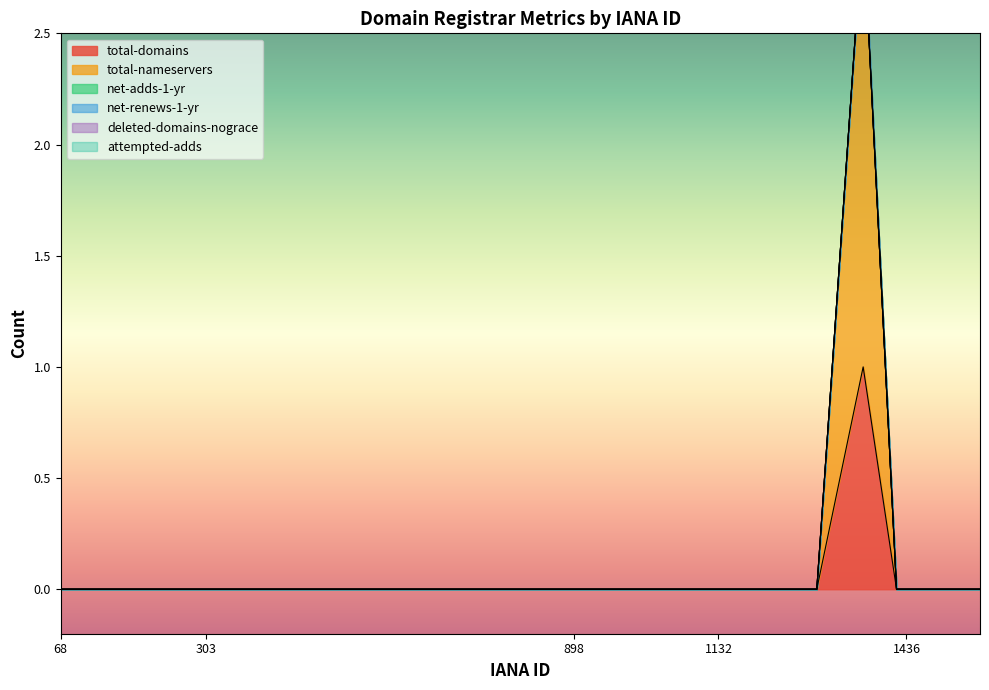

Count the number of categories in the chart.

20